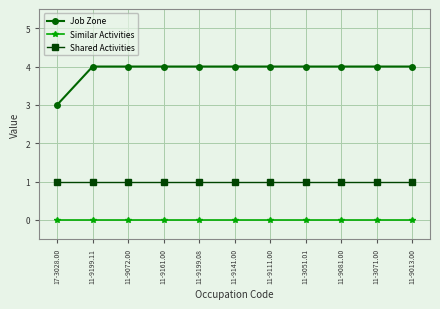

What is the label of the 1st point from the right?

11-9013.00